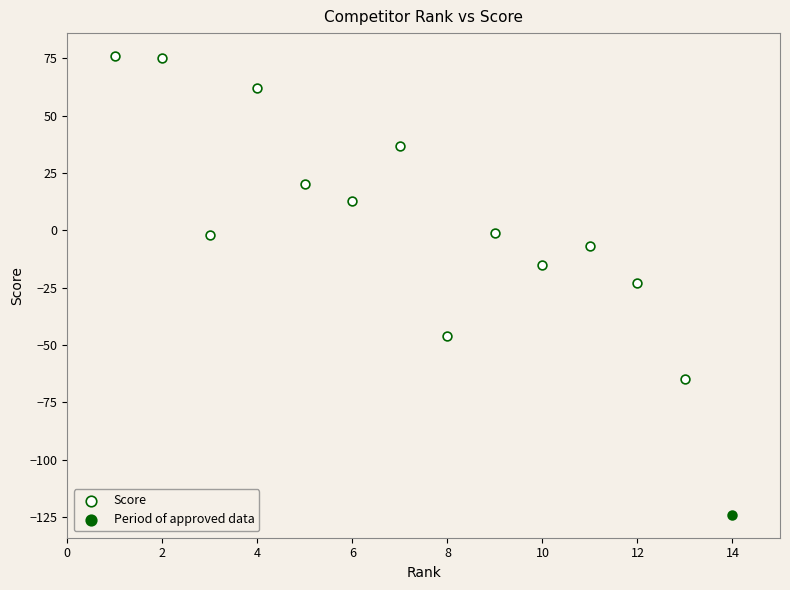

What are all the series names shown in the legend?

Score, Period of approved data